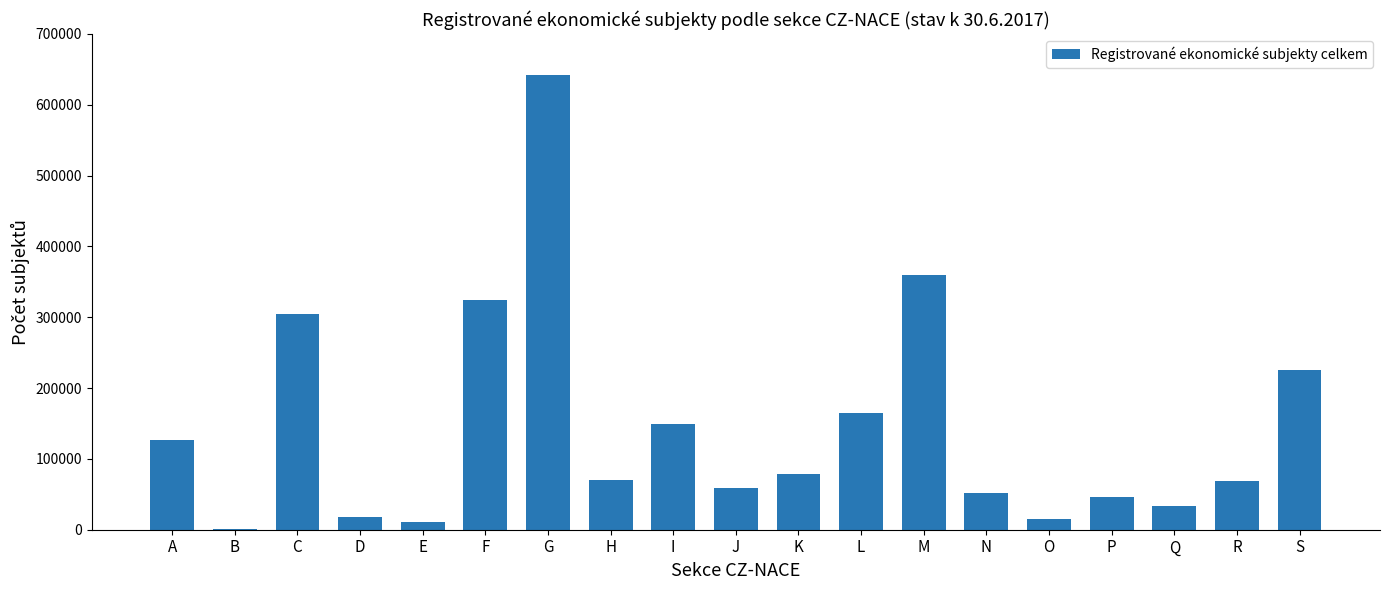

What is the change in value from C to Q?

-271363